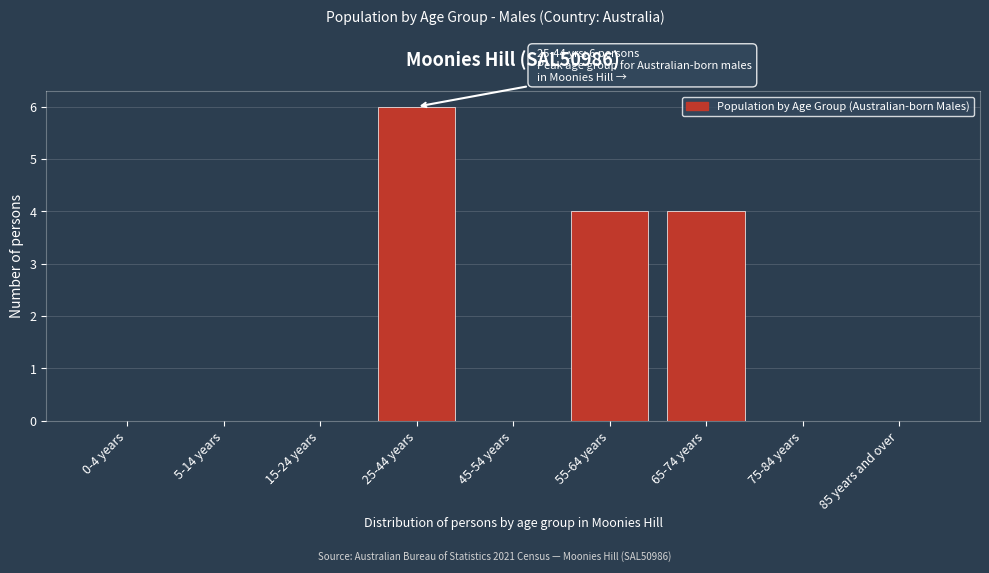

Reading left to right, extract all data points from this chart.

0-4 years=0	5-14 years=0	15-24 years=0	25-44 years=6	45-54 years=0	55-64 years=4	65-74 years=4	75-84 years=0	85 years and over=0